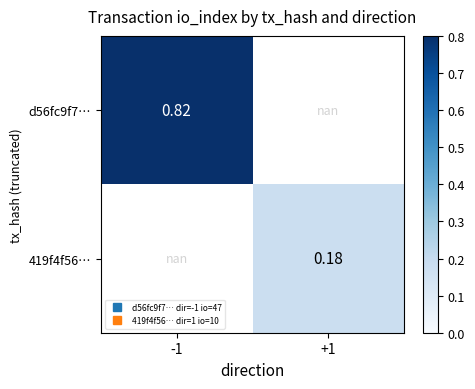

Where is d56fc9f7… nearest to the value 0?

-1